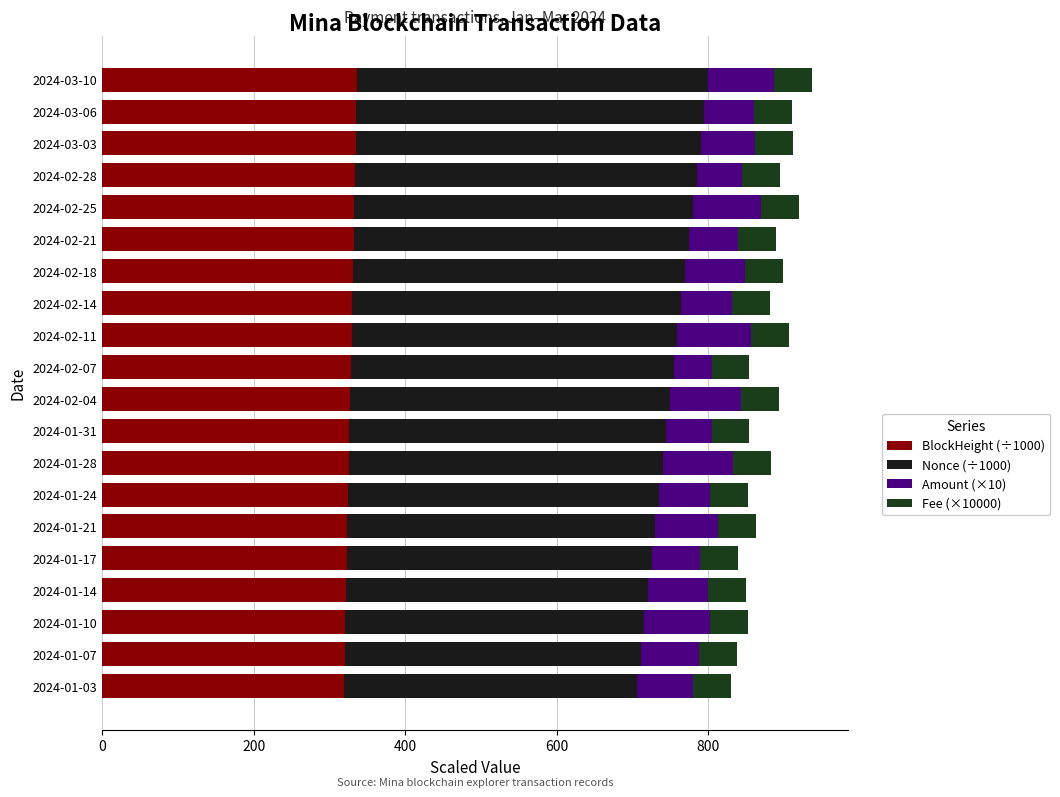

How many data points in BlockHeight (÷1000) are less than 328?

10